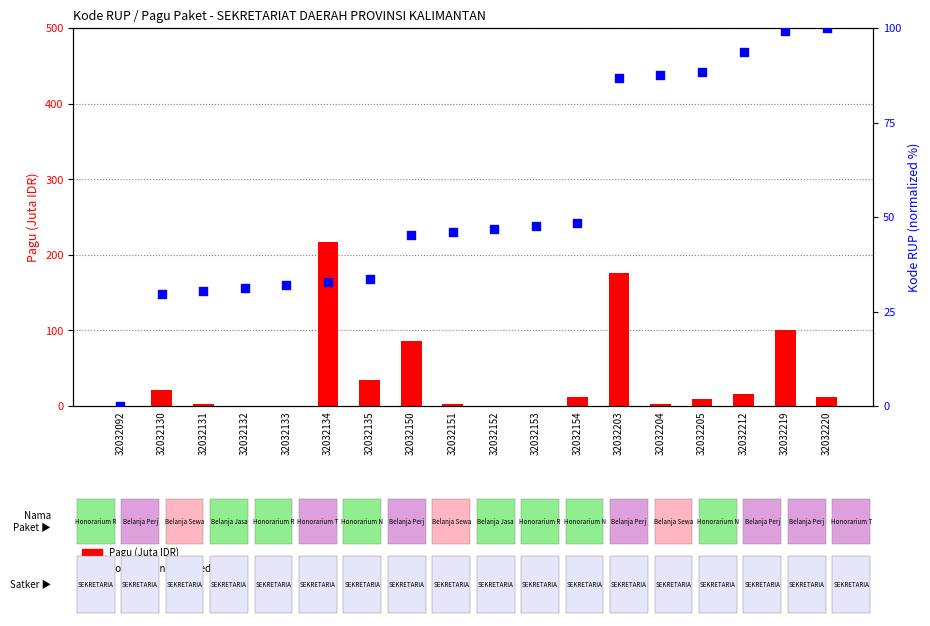

Is the value of Kode RUP (normalized %) at 32032135 greater than the value of Pagu (Juta IDR) at 32032205?

Yes